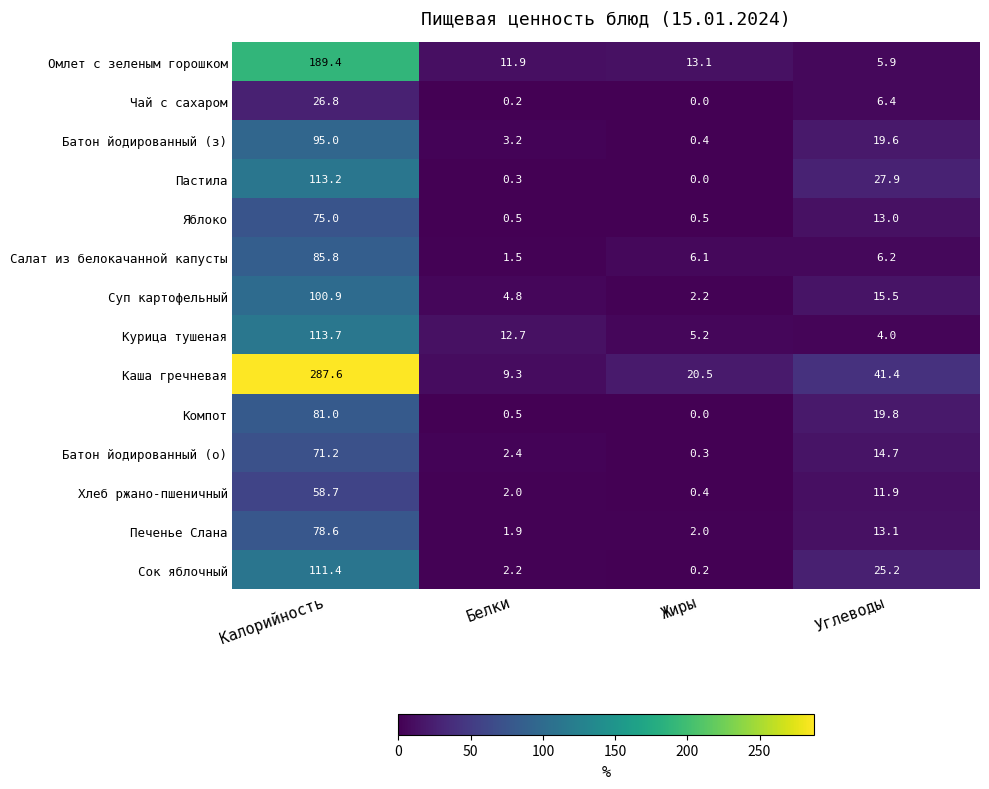

At which label is Хлеб ржано-пшеничный closest to 29?

Углеводы